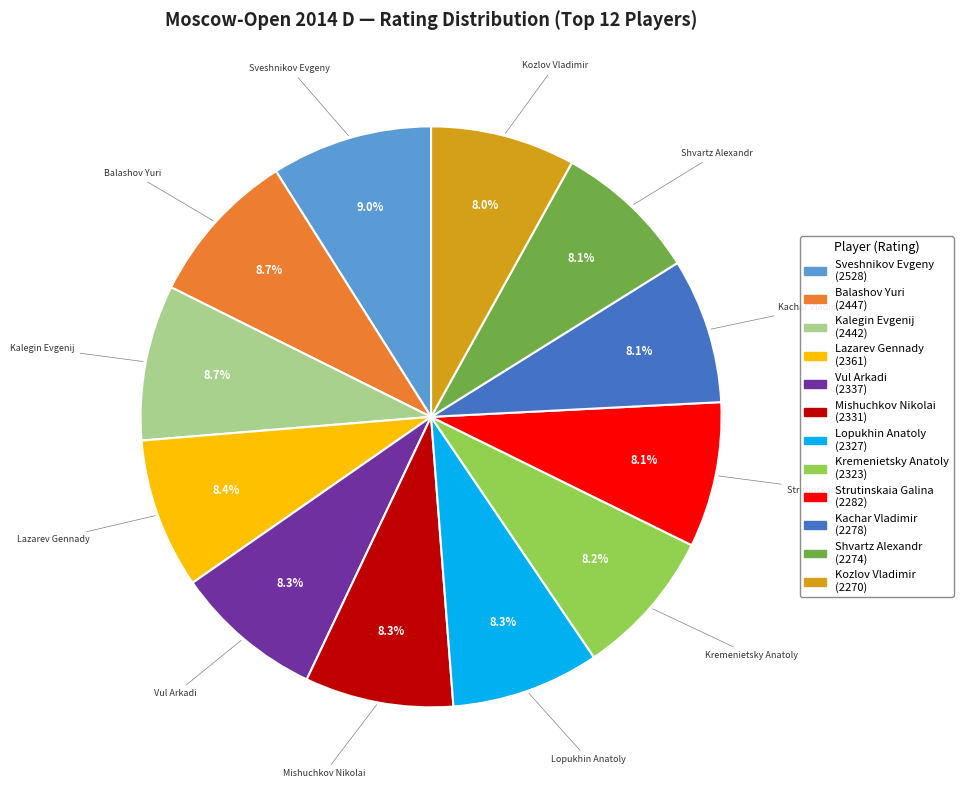

What is the ratio of the value at Lopukhin Anatoly to the value at Kozlov Vladimir?

1.0